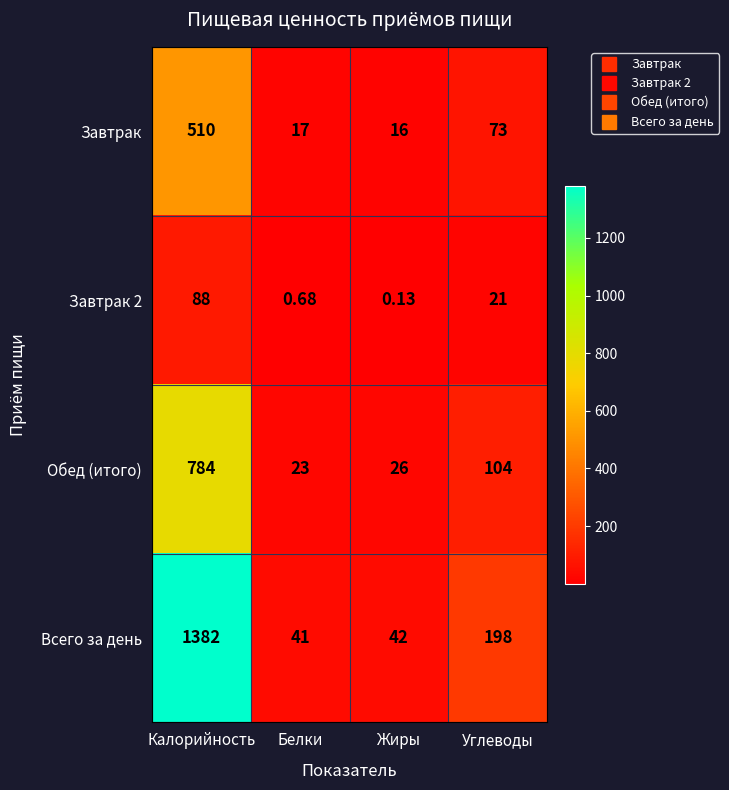

What is the difference between the highest and lowest values at Жиры?

41.9